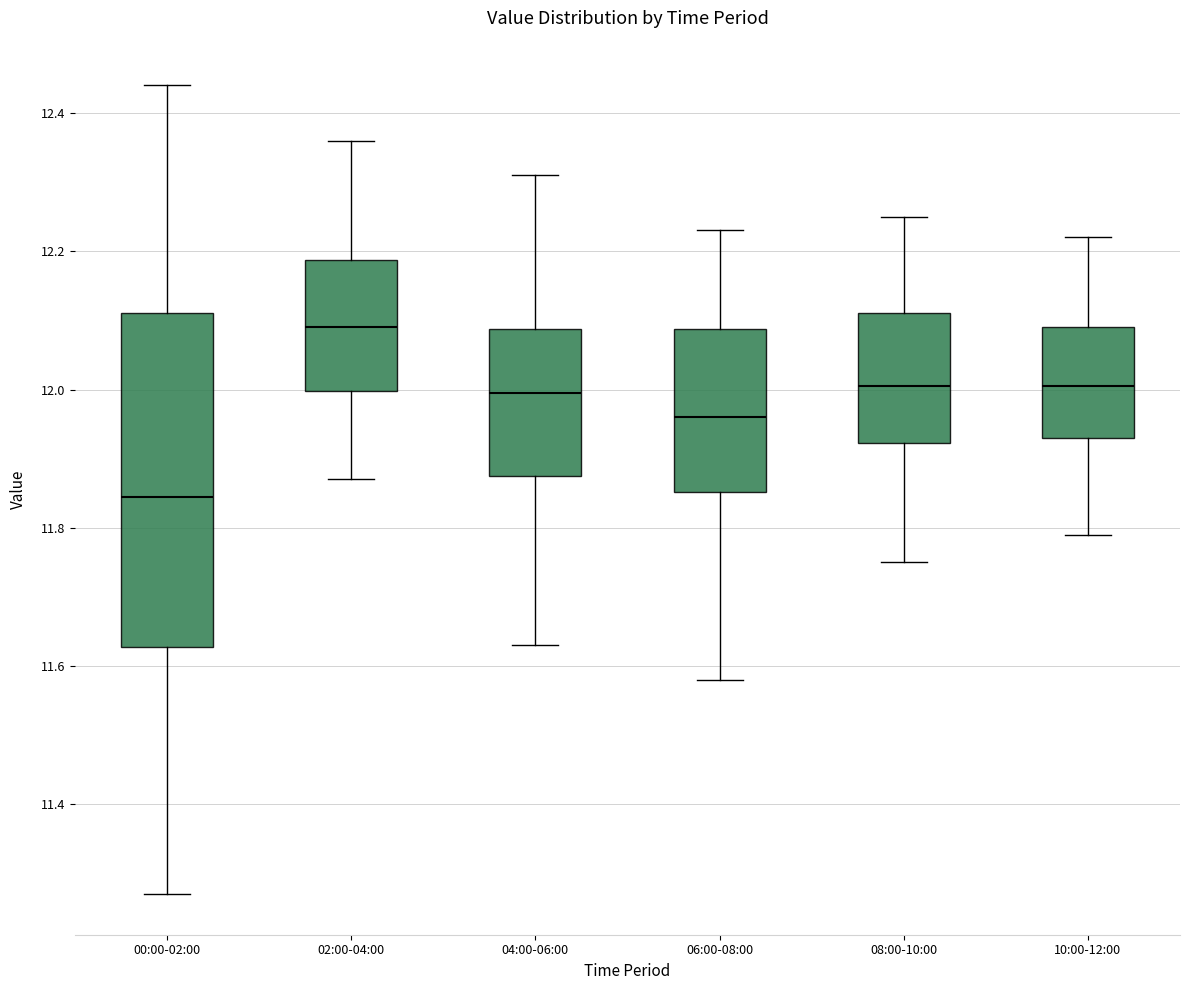

Where does the lower whisker of the box for 04:00-06:00 end on the y-axis? The values are not printed on the chart, so give them approximately, as read against the axis.

11.64